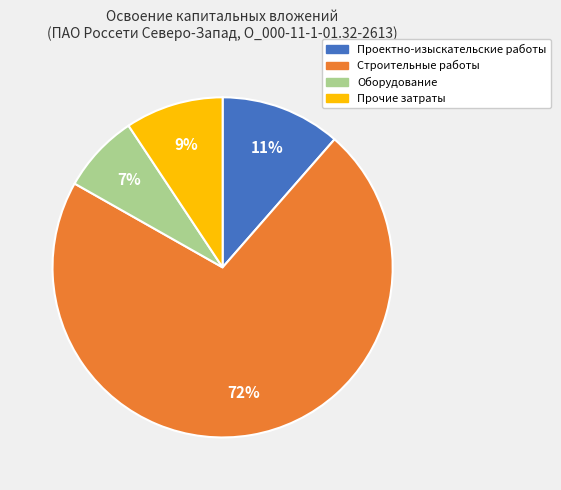

Count the number of slices in the pie.

4